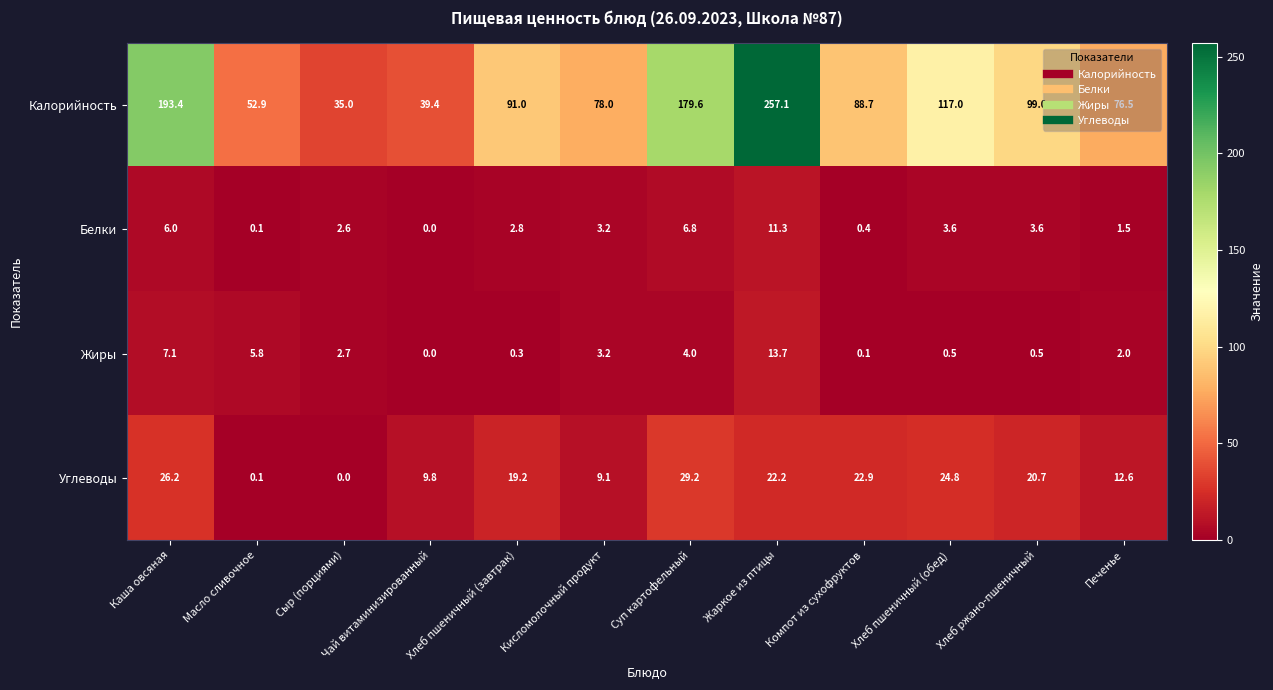

What is the total value across all series at Сыр (порциями)?

40.3